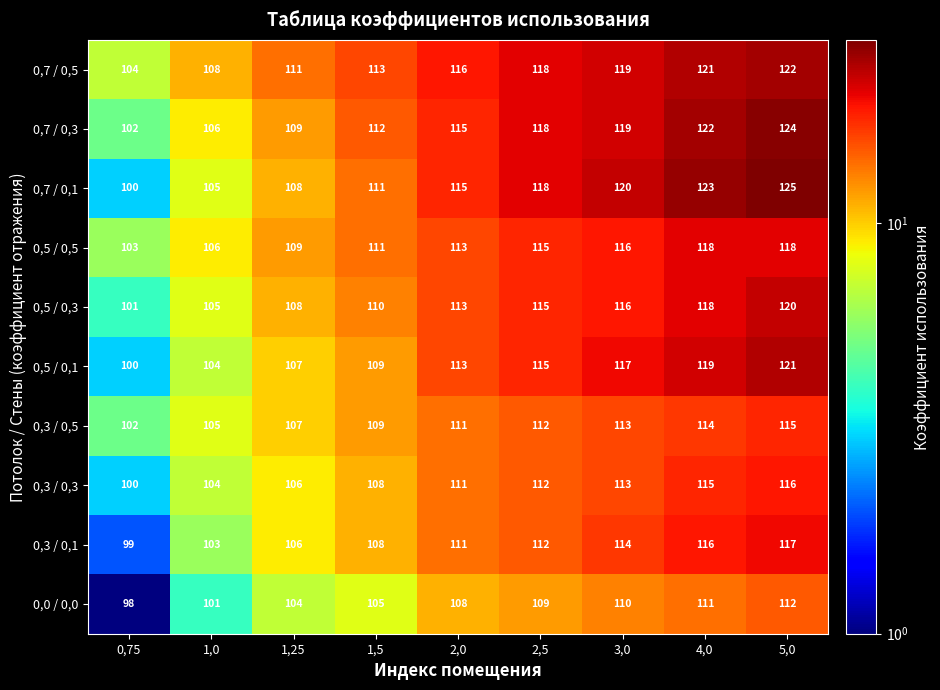

What is the difference between the second highest and minimum values in the 0,7 / 0,5 series?

17